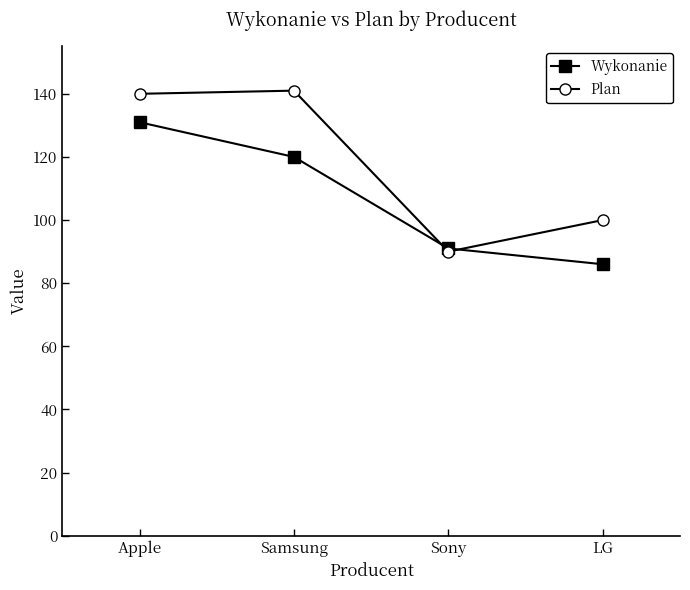

Reading left to right, list all the values displayed in this chart.

Wykonanie: Apple=131	Samsung=120	Sony=91	LG=86
Plan: Apple=140	Samsung=141	Sony=90	LG=100